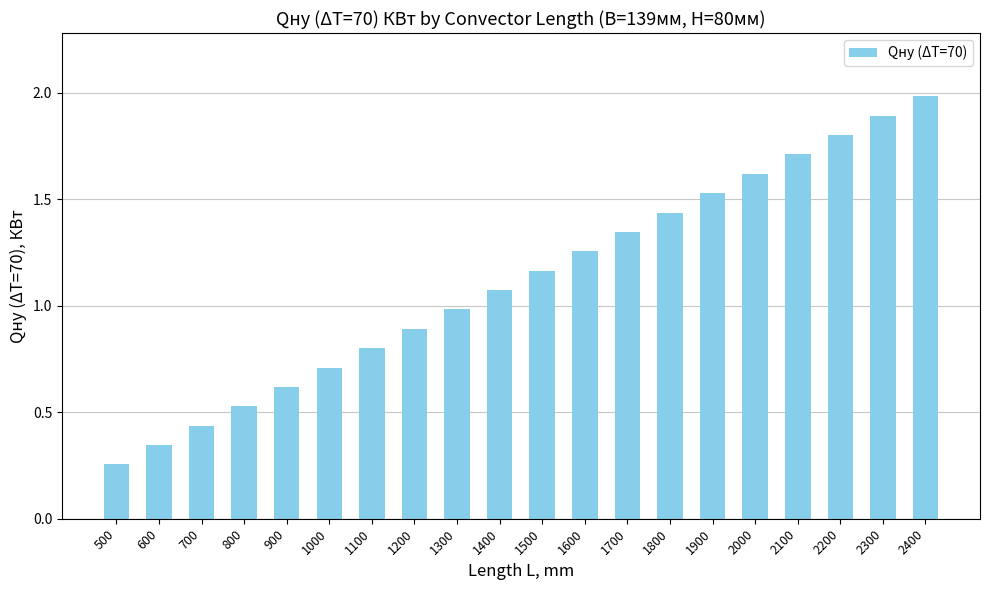

List the labels in order of value, largest first.

2400, 2300, 2200, 2100, 2000, 1900, 1800, 1700, 1600, 1500, 1400, 1300, 1200, 1100, 1000, 900, 800, 700, 600, 500